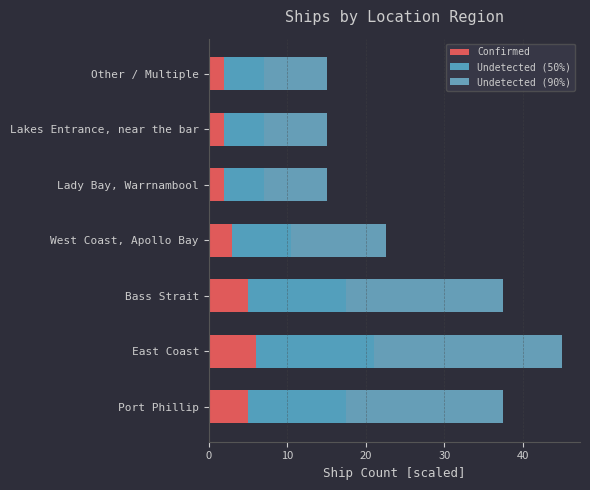

The Confirmed series shows 1.1 at West Coast, Apollo Bay. True or false?

False